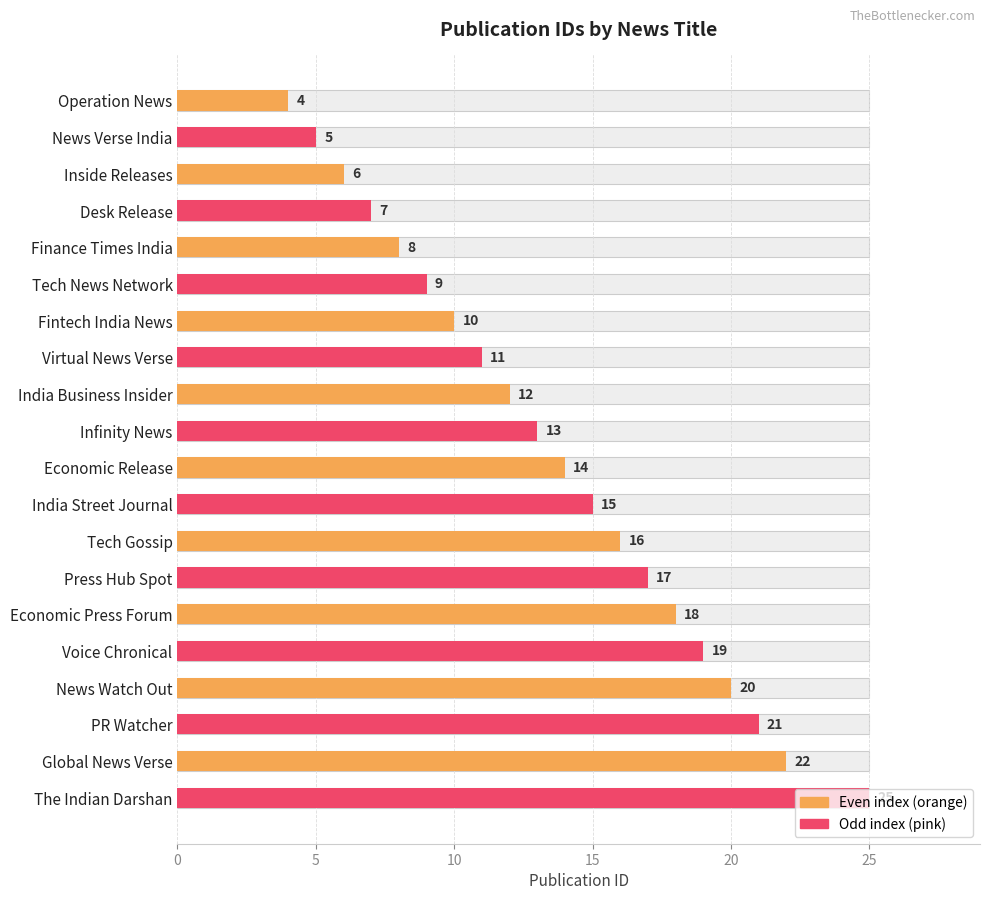

Approximately how many times larger is the value at Virtual News Verse compared to News Watch Out?

0.6